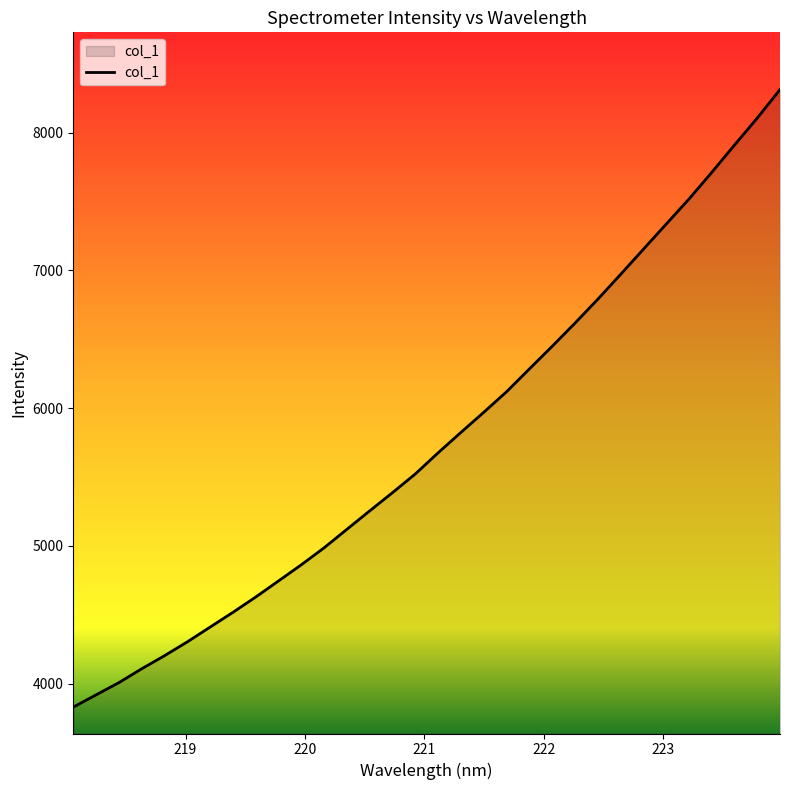

How many lines are shown in the chart?

1